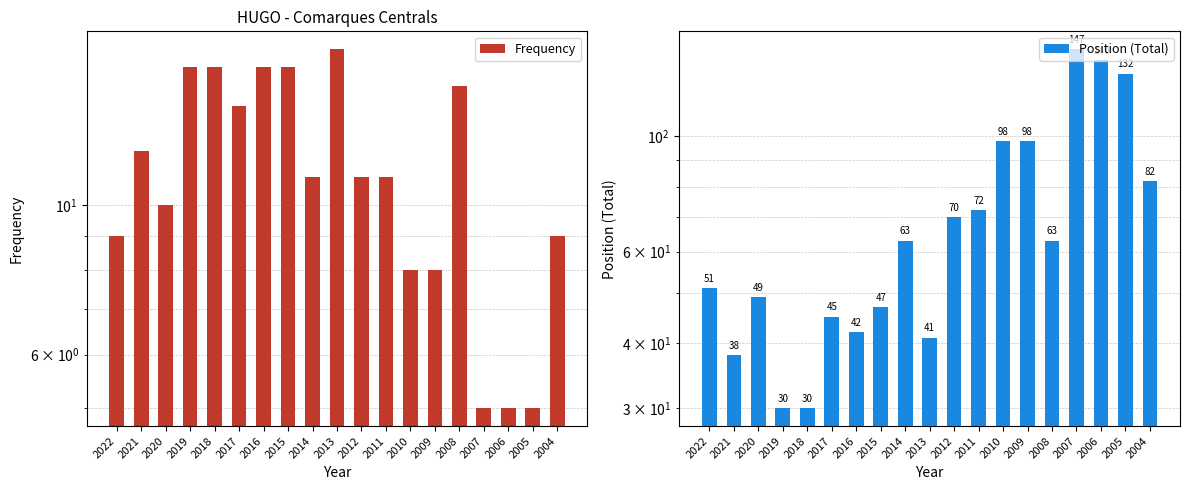

Reading left to right, list all the values displayed in this chart.

Frequency: 9	12	10	16	16	14	16	16	11	17	11	11	8	8	15	5	5	5	9
Position (Total): 51	38	49	30	30	45	42	47	63	41	70	72	98	98	63	147	140	132	82